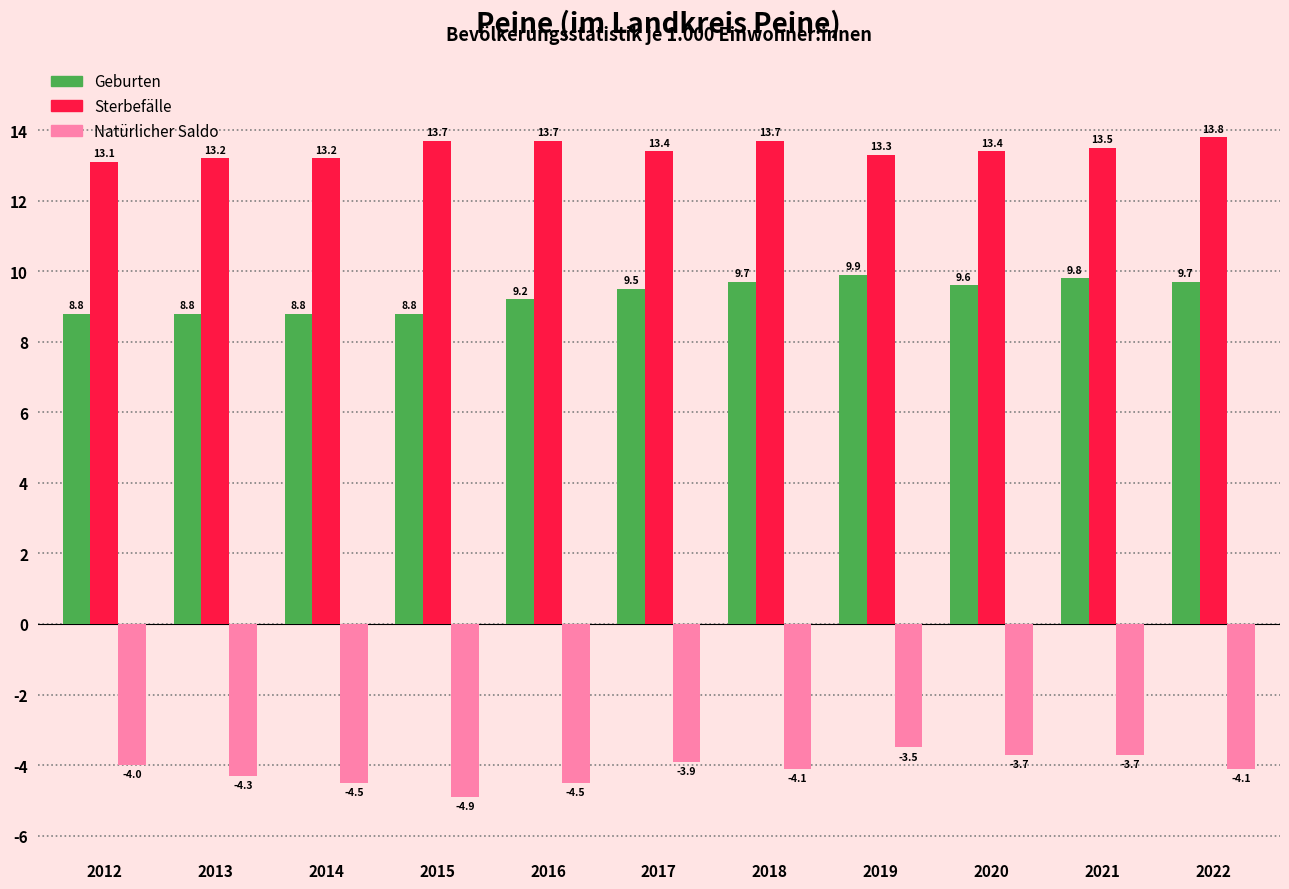

Reading left to right, what are all the values shown in this chart?

Geburten: 8.8	8.8	8.8	8.8	9.2	9.5	9.7	9.9	9.6	9.8	9.7
Sterbefälle: 13.1	13.2	13.2	13.7	13.7	13.4	13.7	13.3	13.4	13.5	13.8
Natürlicher Saldo: -4.0	-4.3	-4.5	-4.9	-4.5	-3.9	-4.1	-3.5	-3.7	-3.7	-4.1